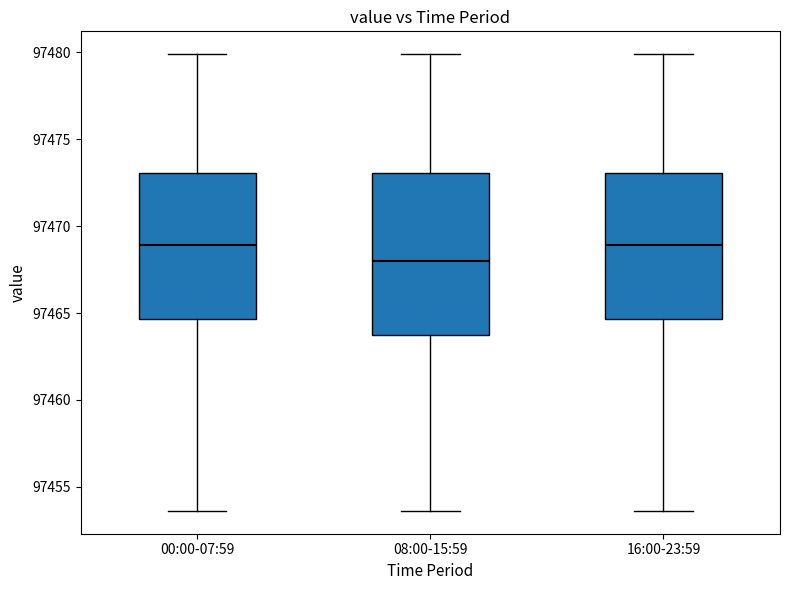

Reading left to right, read every box against the y-axis: the position of its median line, the range the box covers, and the ends of its whiskers. The values are not printed on the chart, so give them approximately, as read against the axis.

00:00-07:59: median 97469.0, box 97464.5 to 97473.0, whiskers 97453.5 to 97480.0
08:00-15:59: median 97468.0, box 97463.5 to 97473.0, whiskers 97453.5 to 97480.0
16:00-23:59: median 97469.0, box 97464.5 to 97473.0, whiskers 97453.5 to 97480.0